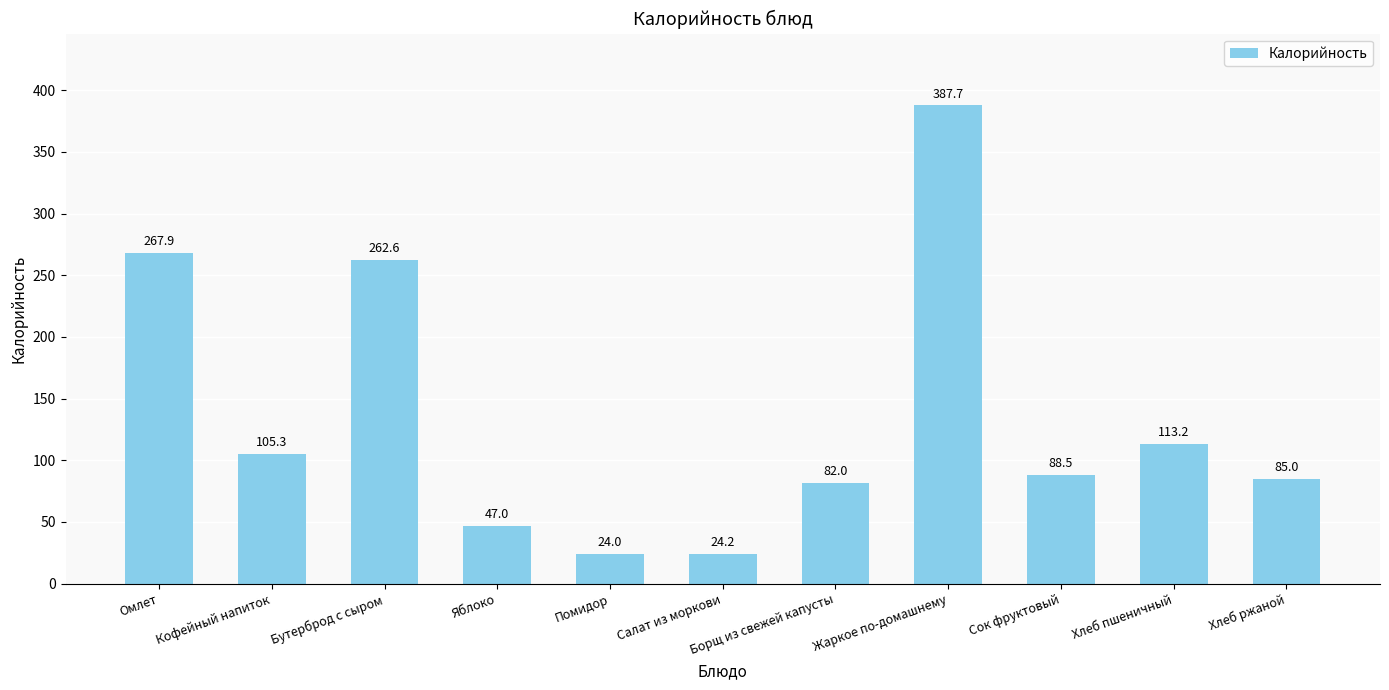

Reading left to right, transcribe all the data shown in this chart.

Омлет=267.9	Кофейный напиток=105.3	Бутерброд с сыром=262.6	Яблоко=47.0	Помидор=24.0	Салат из моркови=24.2	Борщ из свежей капусты=82.0	Жаркое по-домашнему=387.7	Сок фруктовый=88.5	Хлеб пшеничный=113.2	Хлеб ржаной=85.0